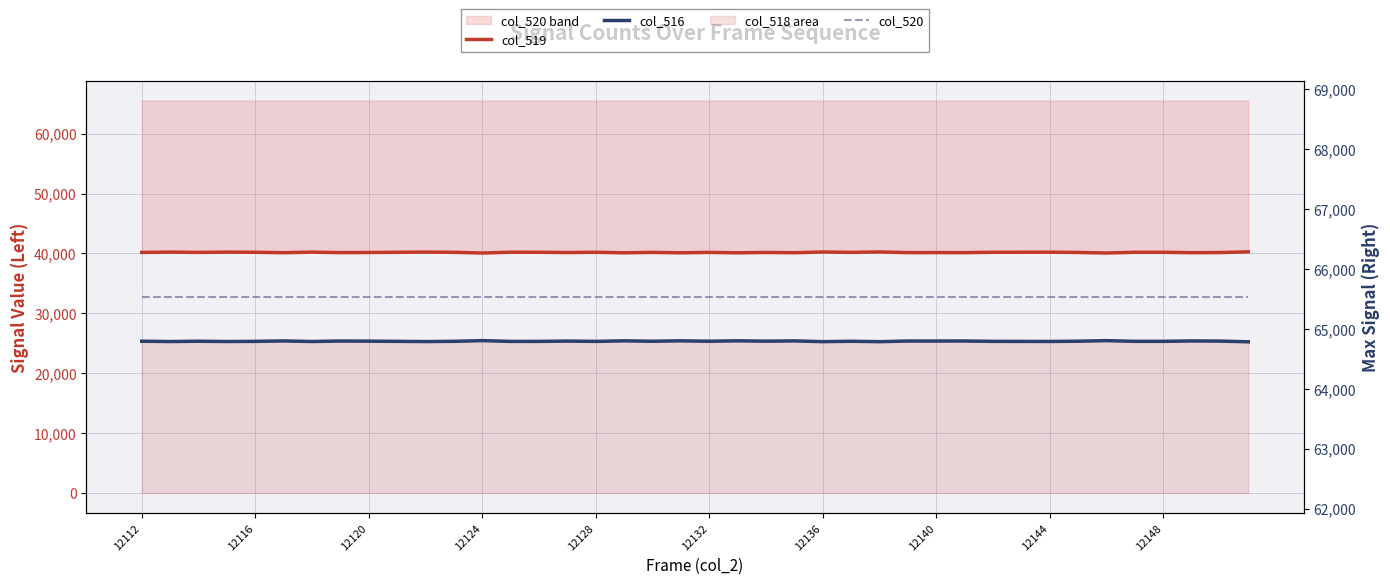

Which series has the largest total across all categories?

col_520